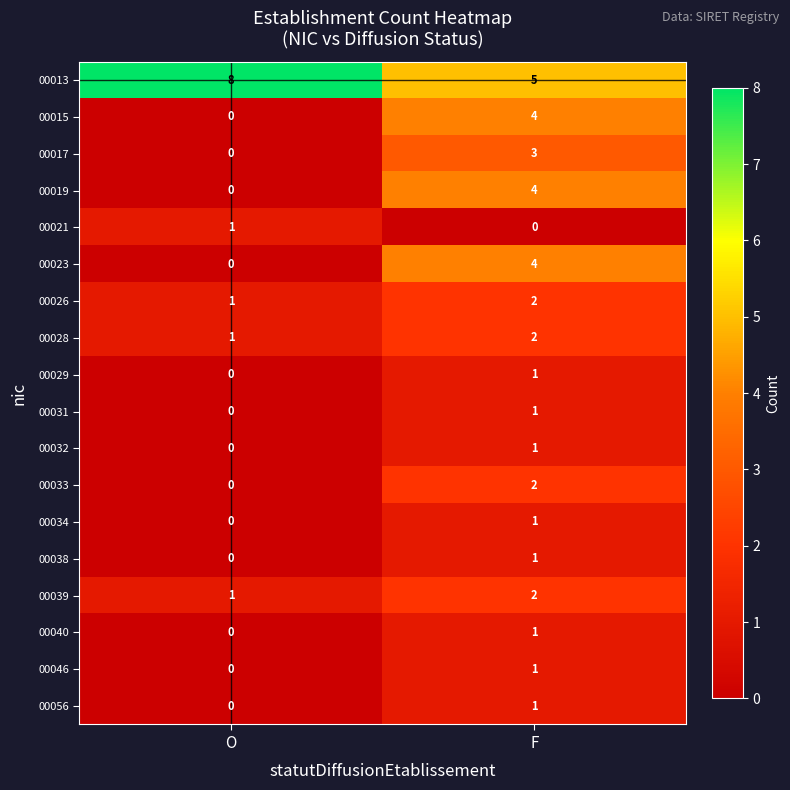

What is the highest value of the 00013 series?

8